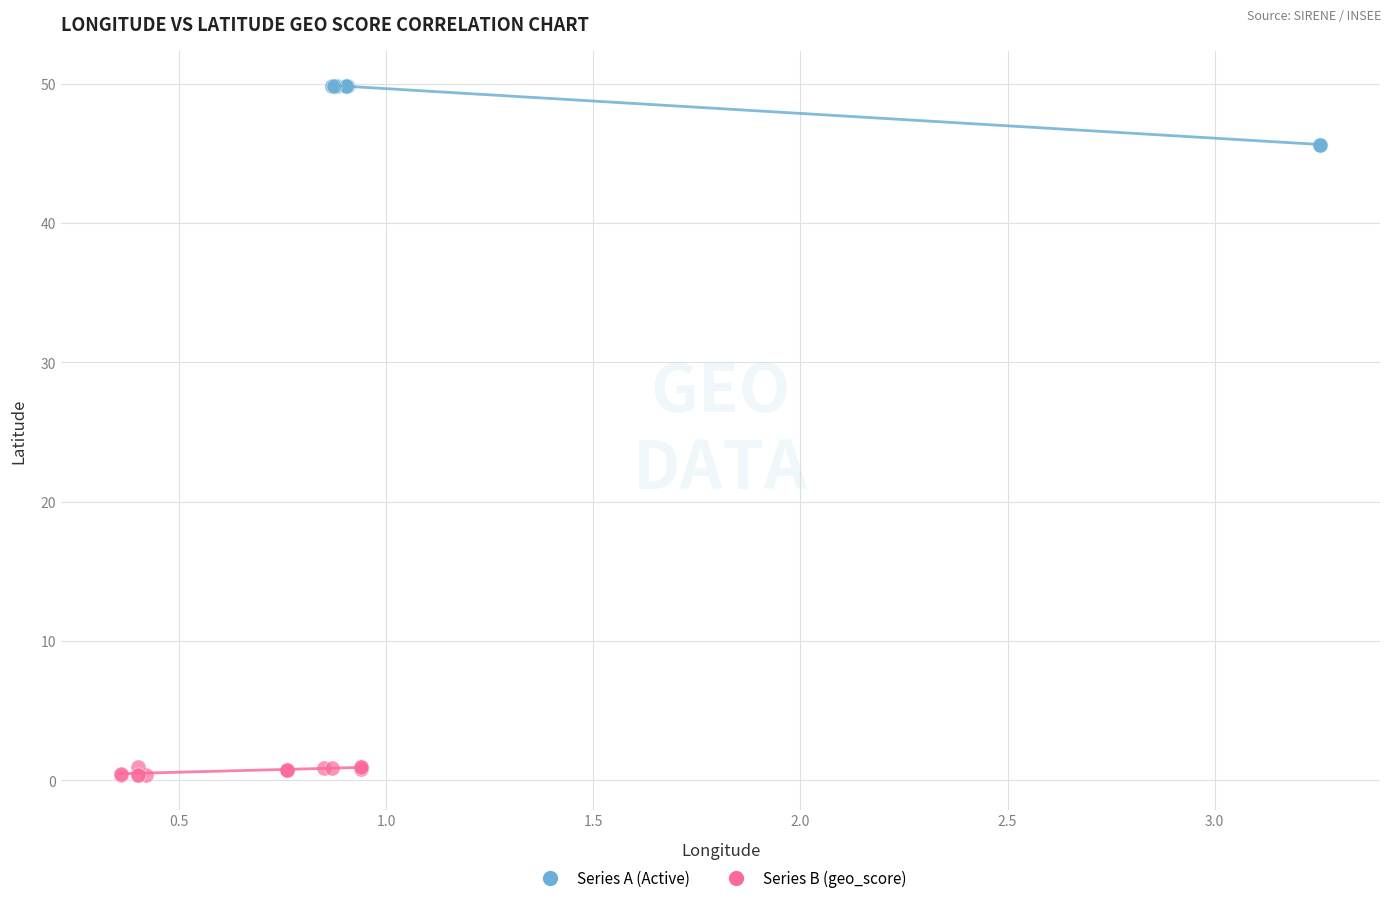

Which series contains the highest Y value?

Series A (Active)